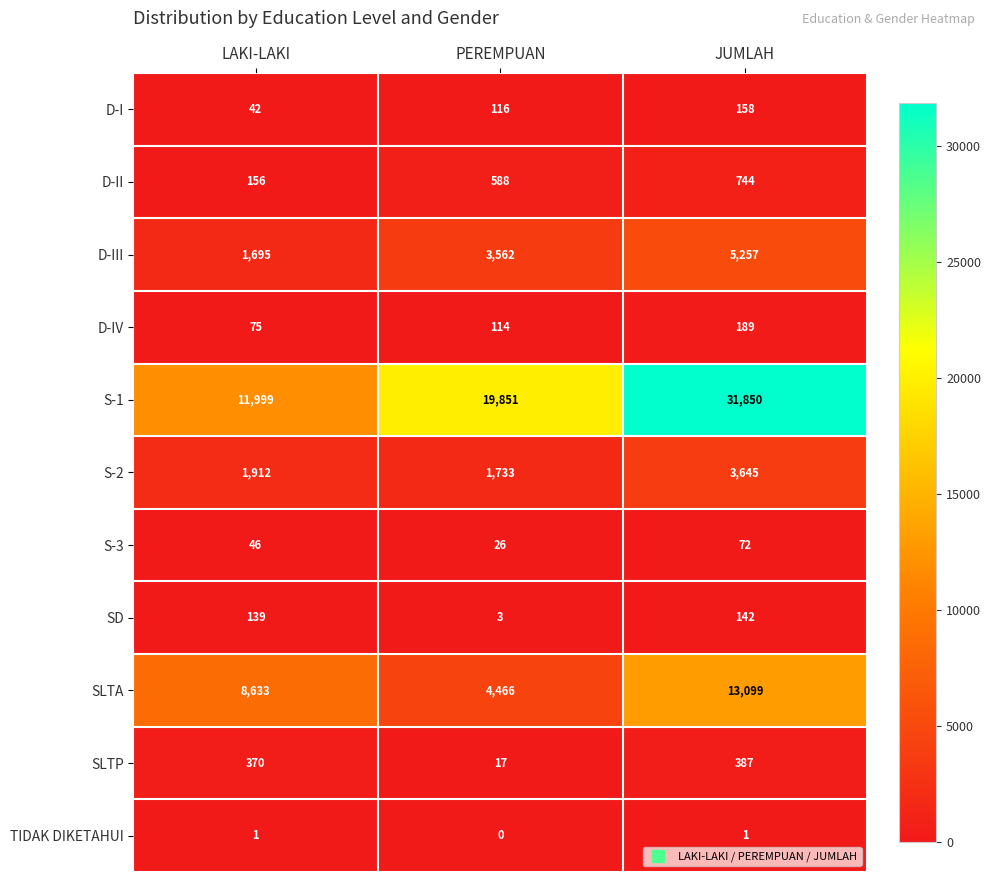

What is the difference between the S-1 values at LAKI-LAKI and PEREMPUAN?

7852